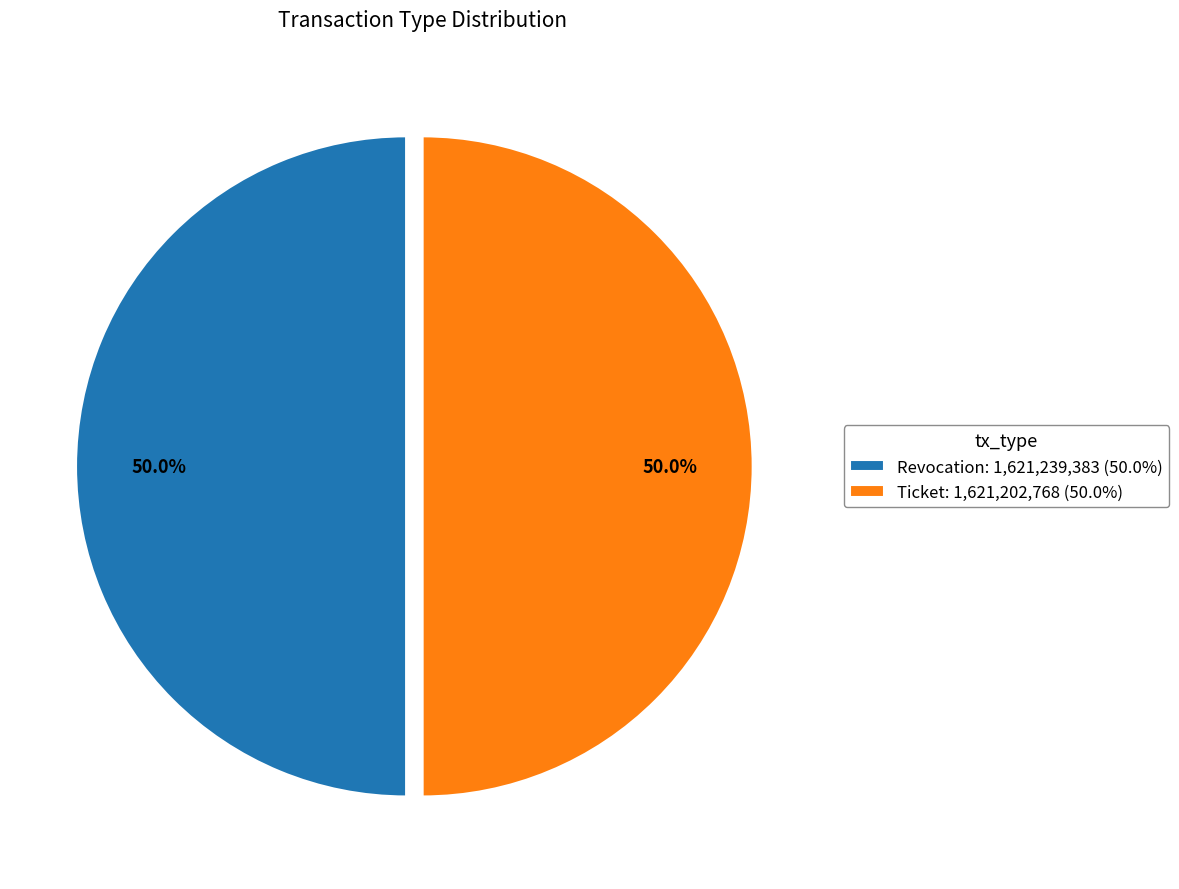

To the nearest percent, what is the average slice percentage?

50%